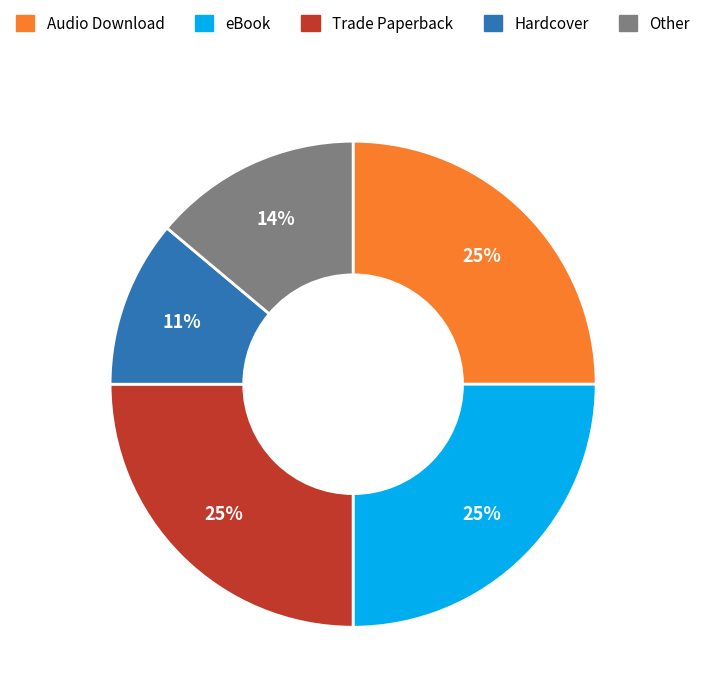

Approximately how many times larger is the value at Other compared to Hardcover?

1.3